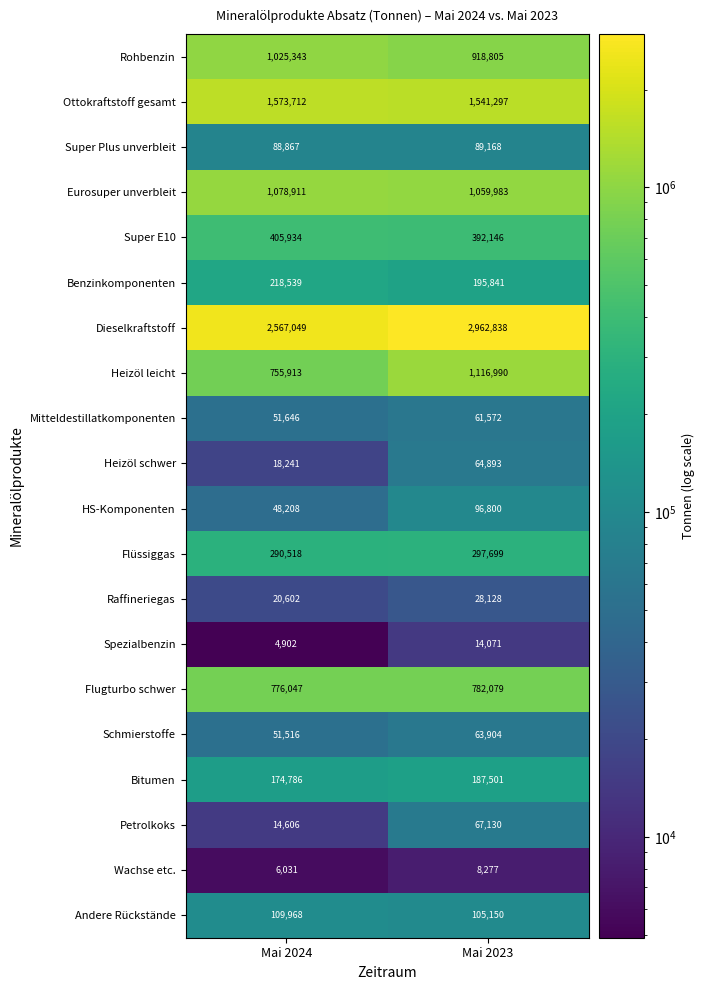

How many distinct data groups are displayed?

20